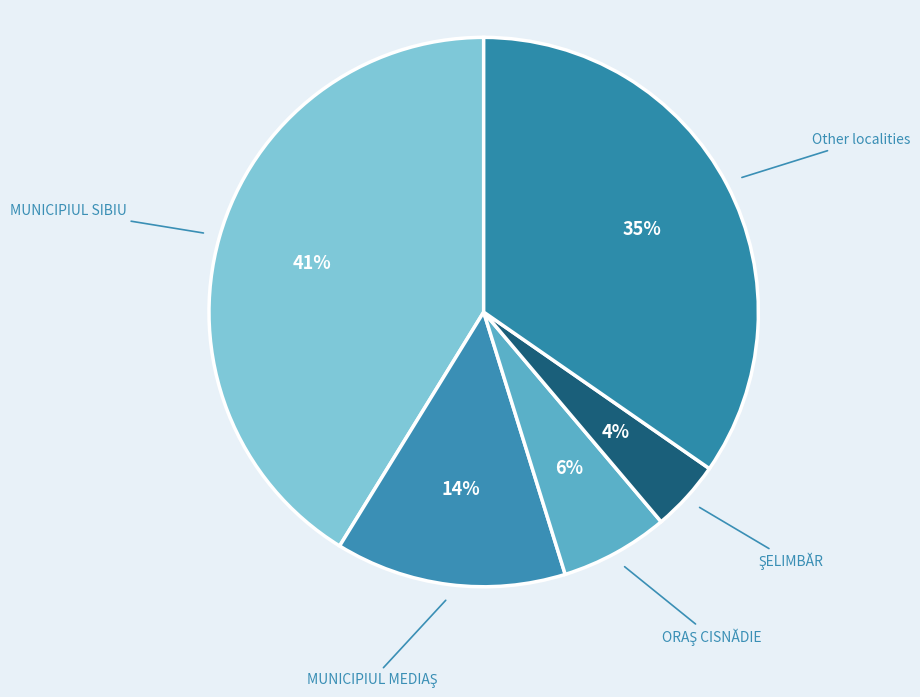

Is there a majority slice in this chart?

No